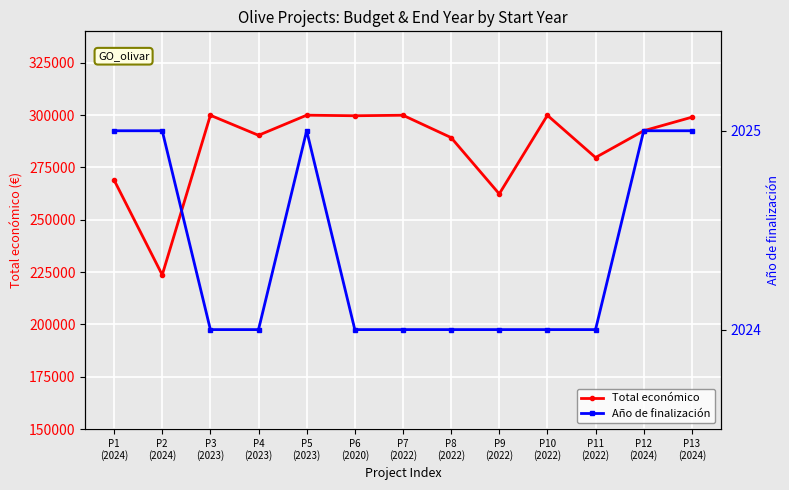

List the series in order of their overall mean, highest first.

Total económico, Año de finalización